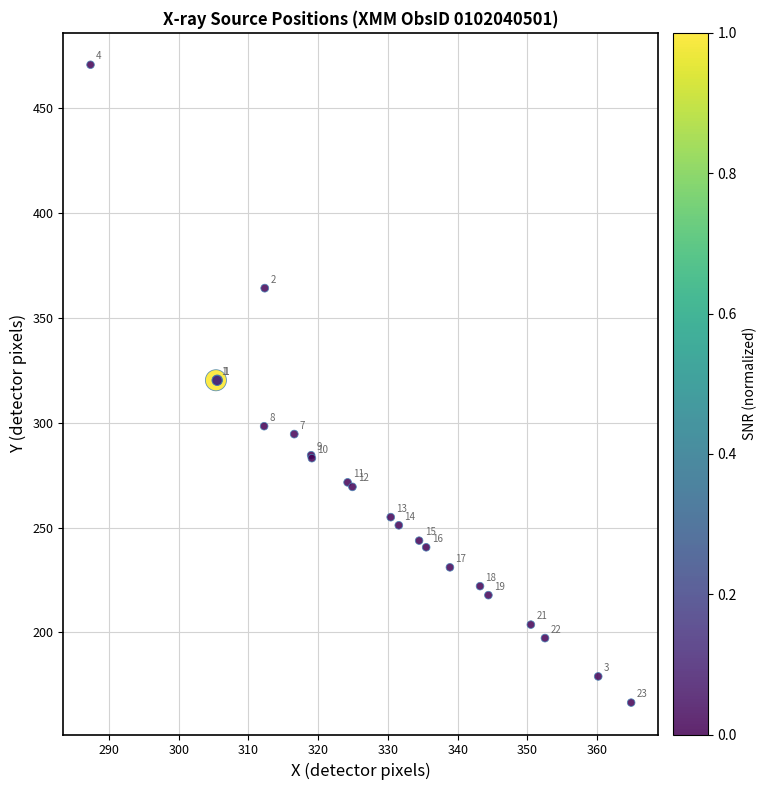

What Y value in the scatter plot is closest to 318?

320.2